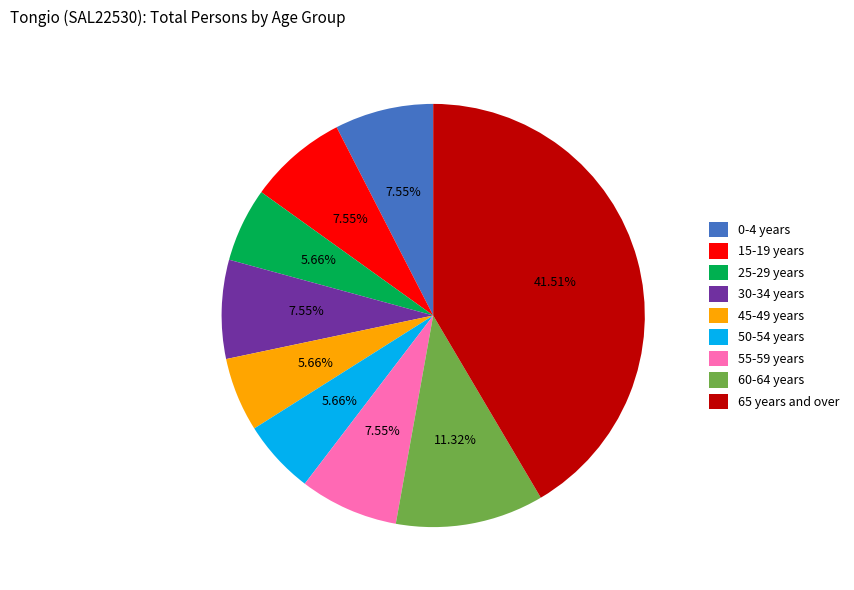

Approximately how many times larger is the value at 60-64 years compared to 0-4 years?

1.5